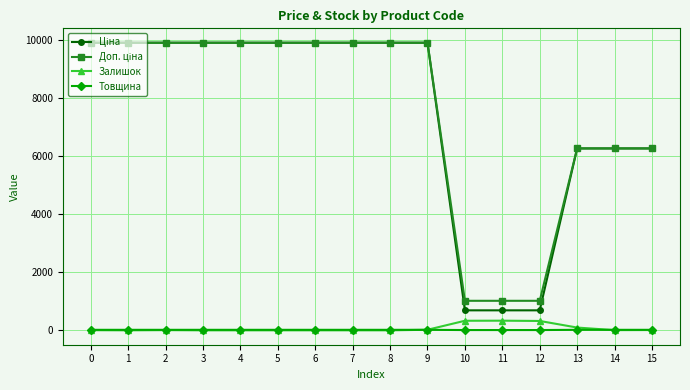

What is the highest value of the Залишок series?

333.0